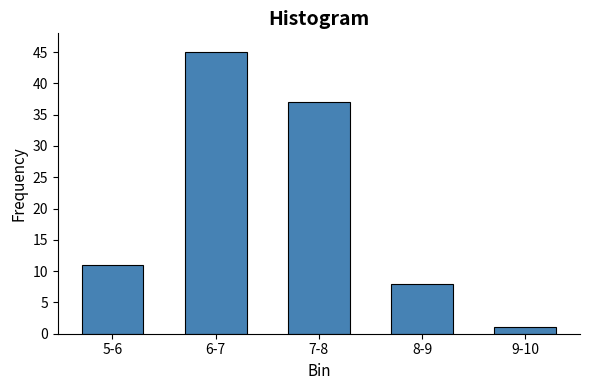

Reading left to right, extract all data points from this chart.

5-6=11	6-7=45	7-8=37	8-9=8	9-10=1